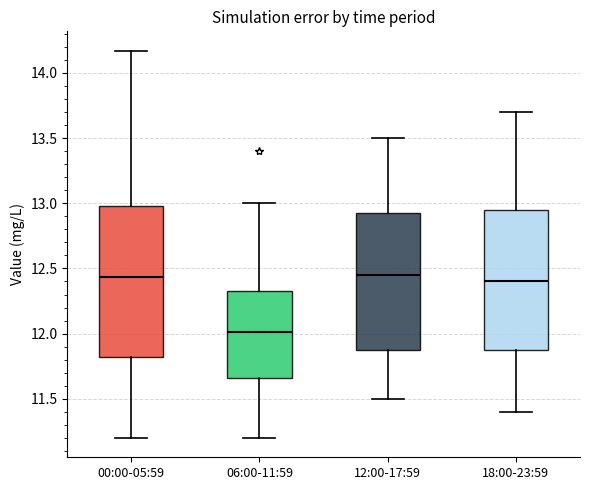

Which box has the lowest median line?

06:00-11:59